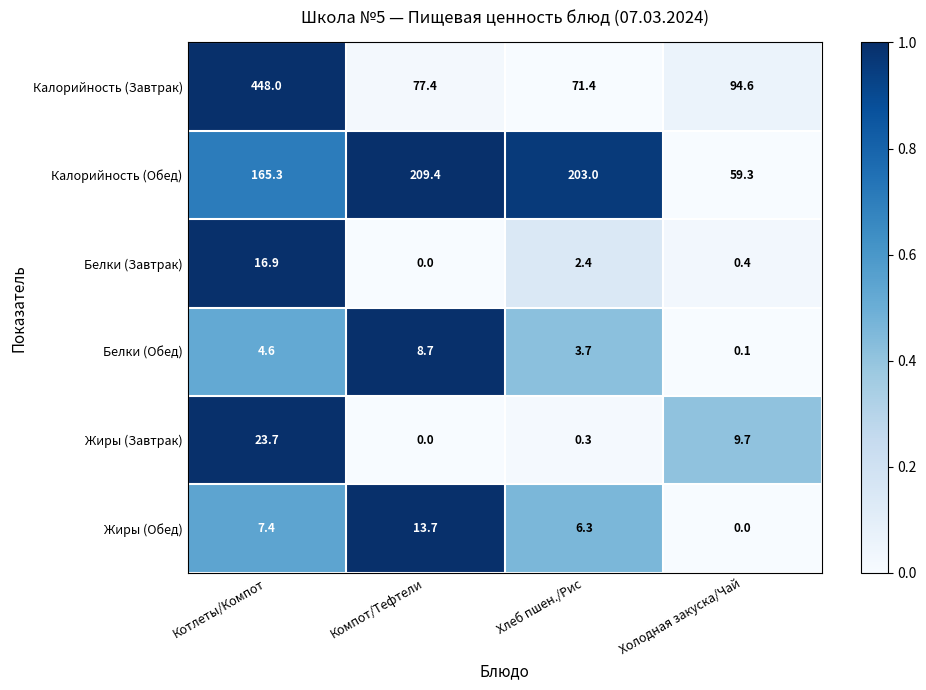

What is the total value across all series at Компот/Тефтели?

309.2